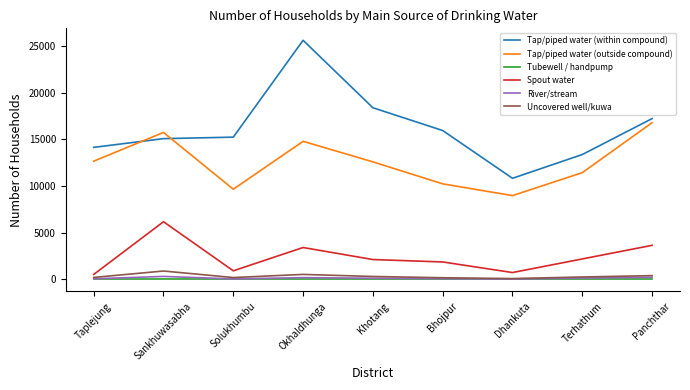

What is the highest value of the Spout water series?

6182